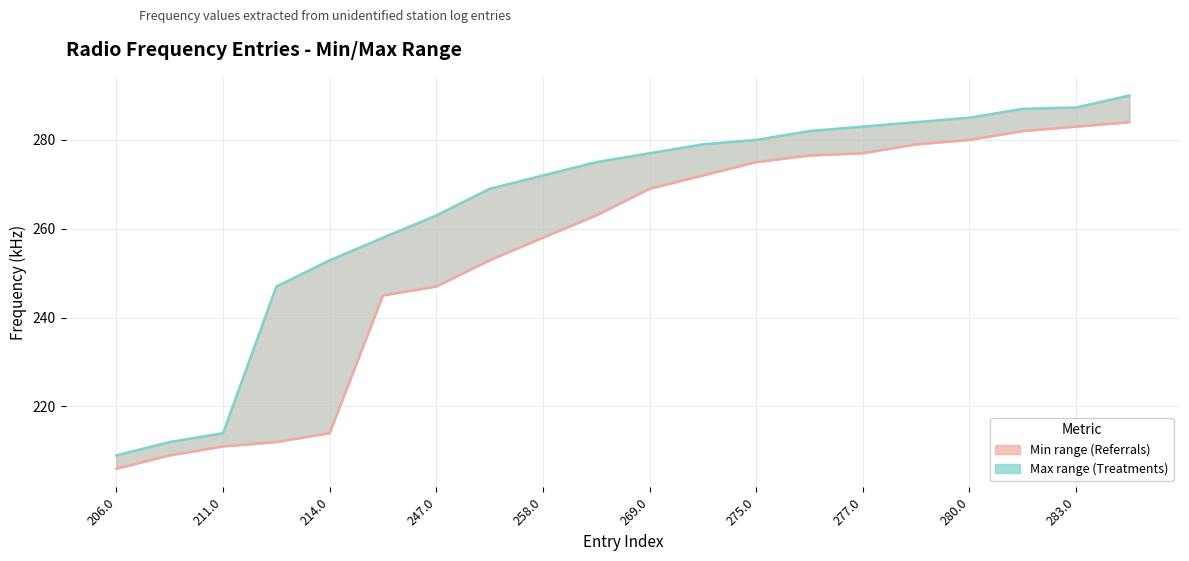

At how many categories does at least one series exceed 276?

10